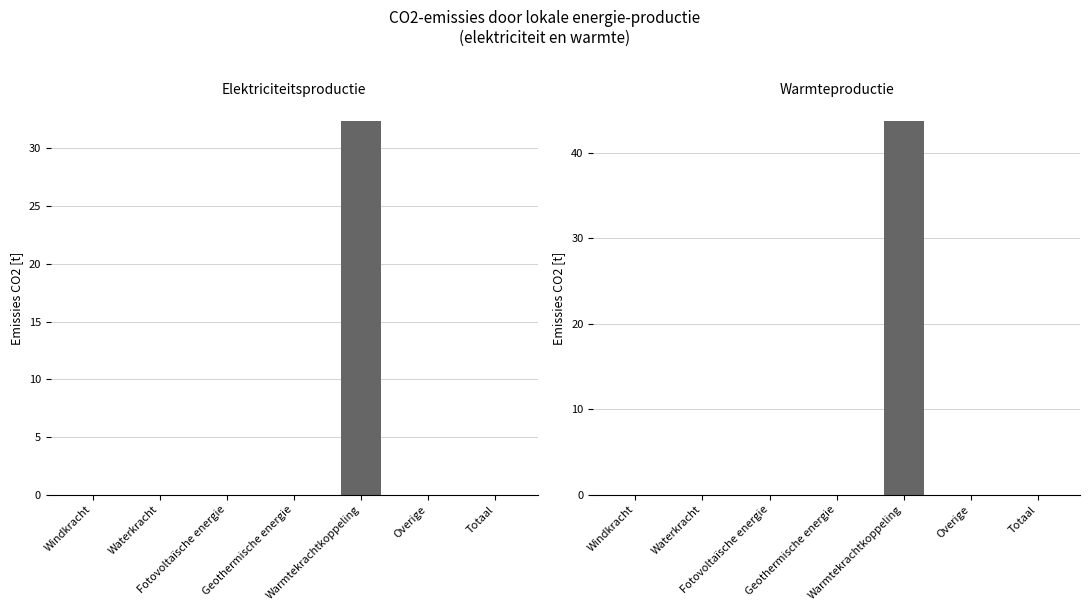

How many data points in Warmte are above 0?

1